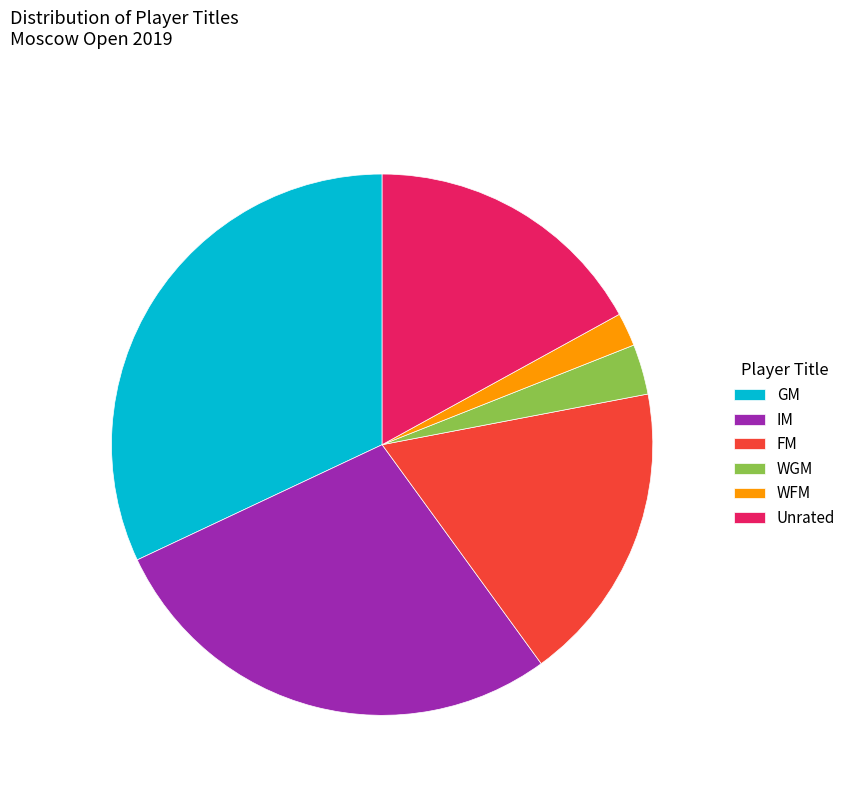

Does WGM account for over 50% of the chart?

No